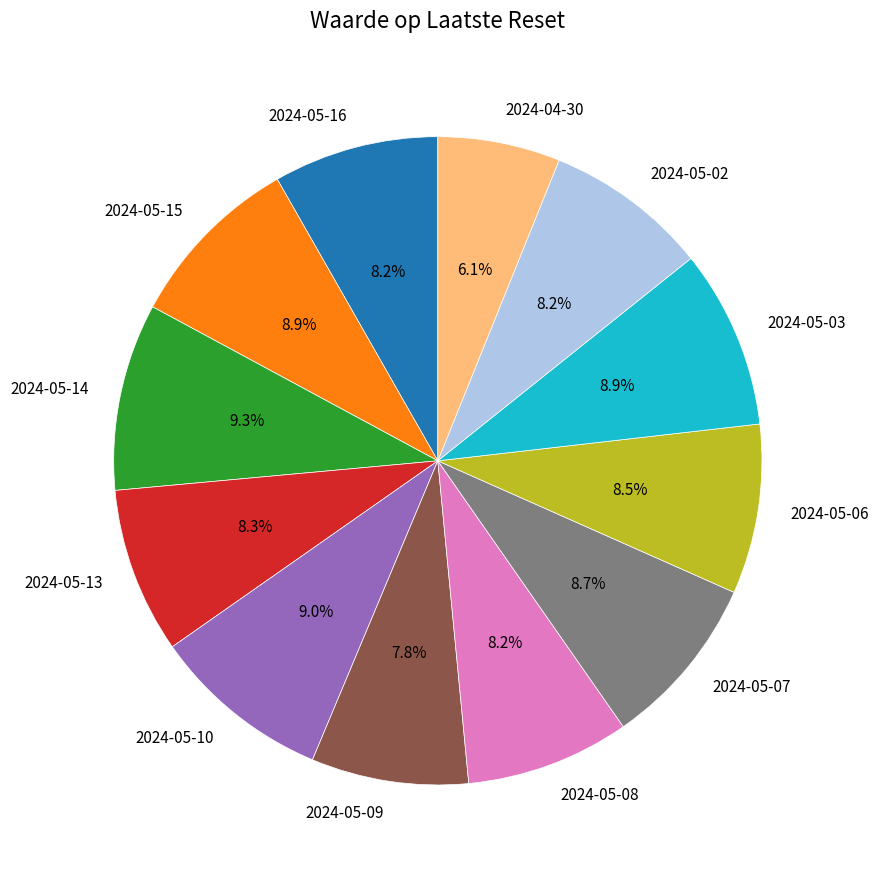

Is there a majority slice in this chart?

No